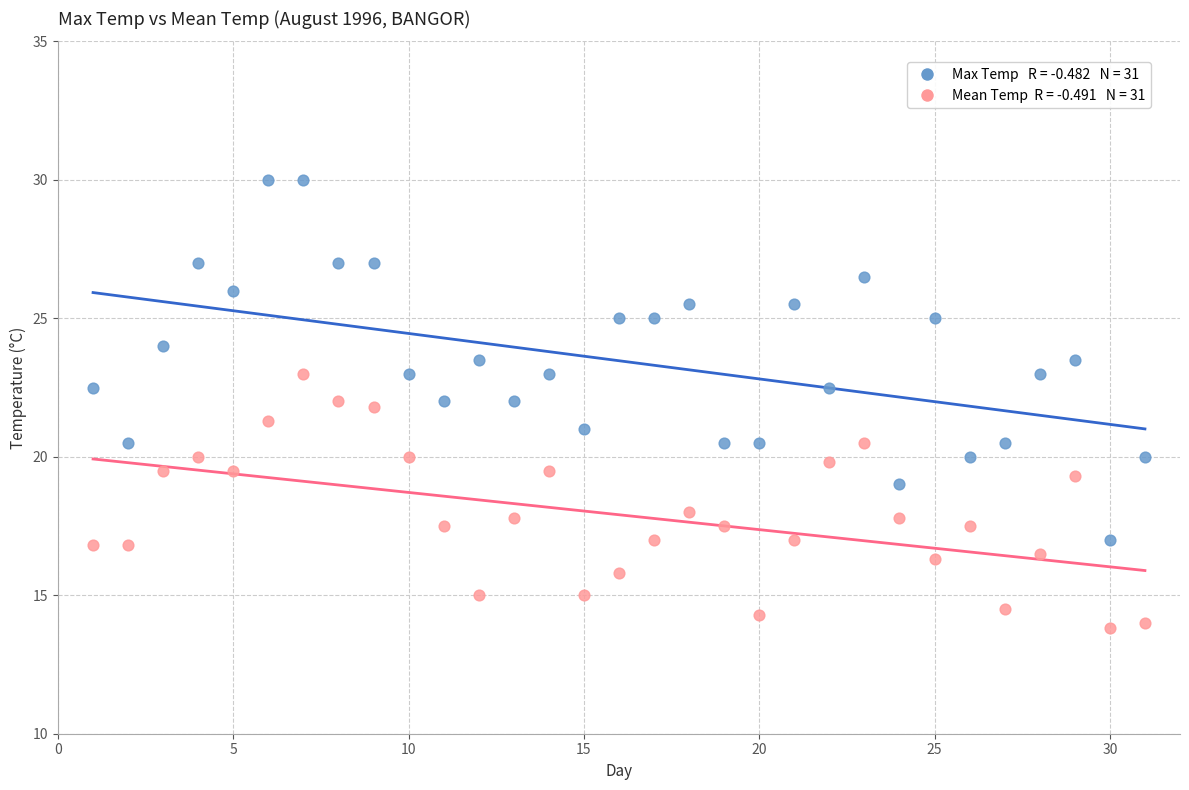

Across all data points, what is the range of Y values (max minus min)?

16.2